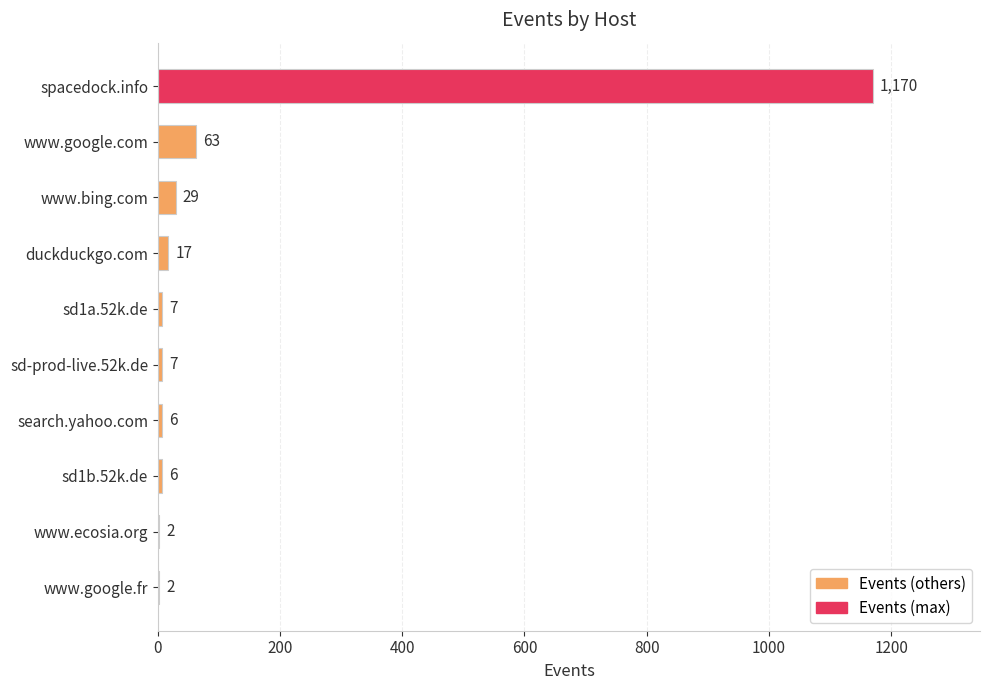

Approximately how many times larger is the value at duckduckgo.com compared to www.bing.com?

0.6